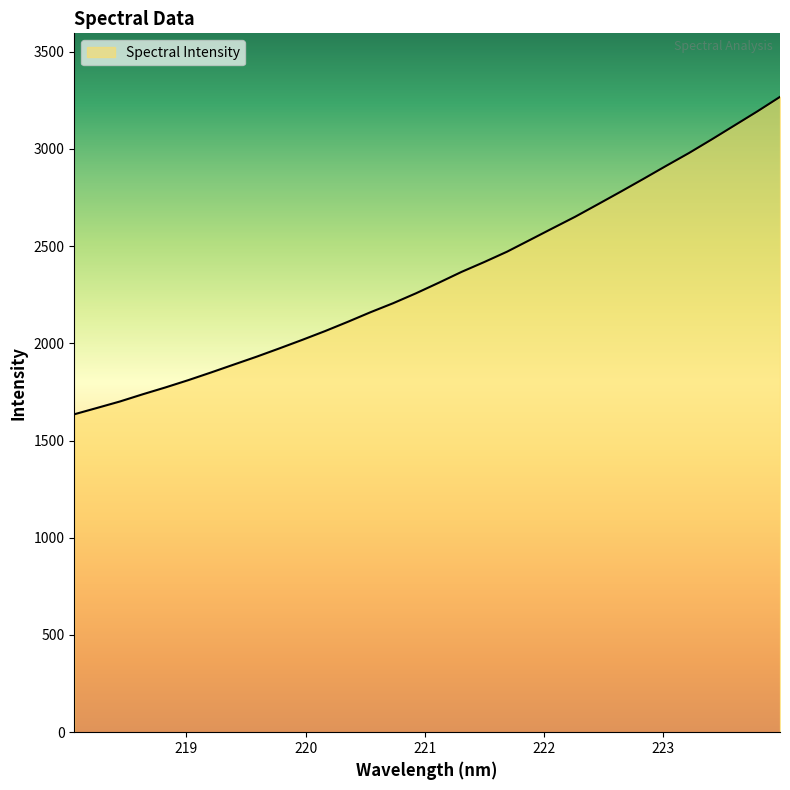

What is the minimum value shown in the chart?

1635.2